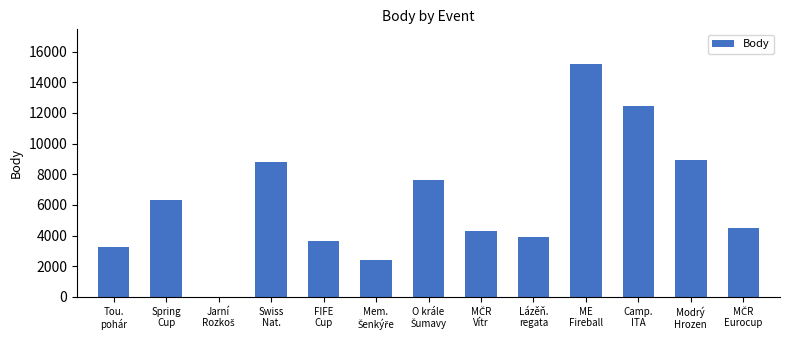

How many positive values are there?

12